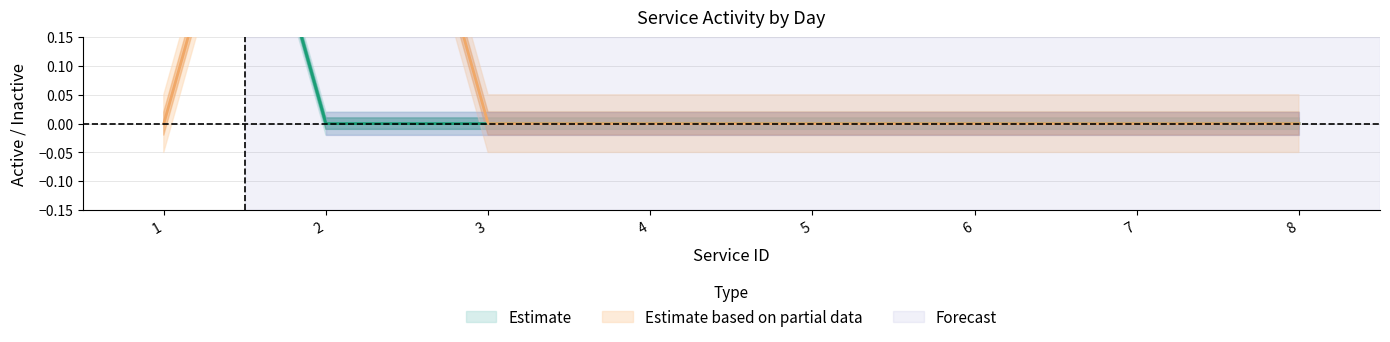

True or false: tuesday has a value of 0 at 6.

False